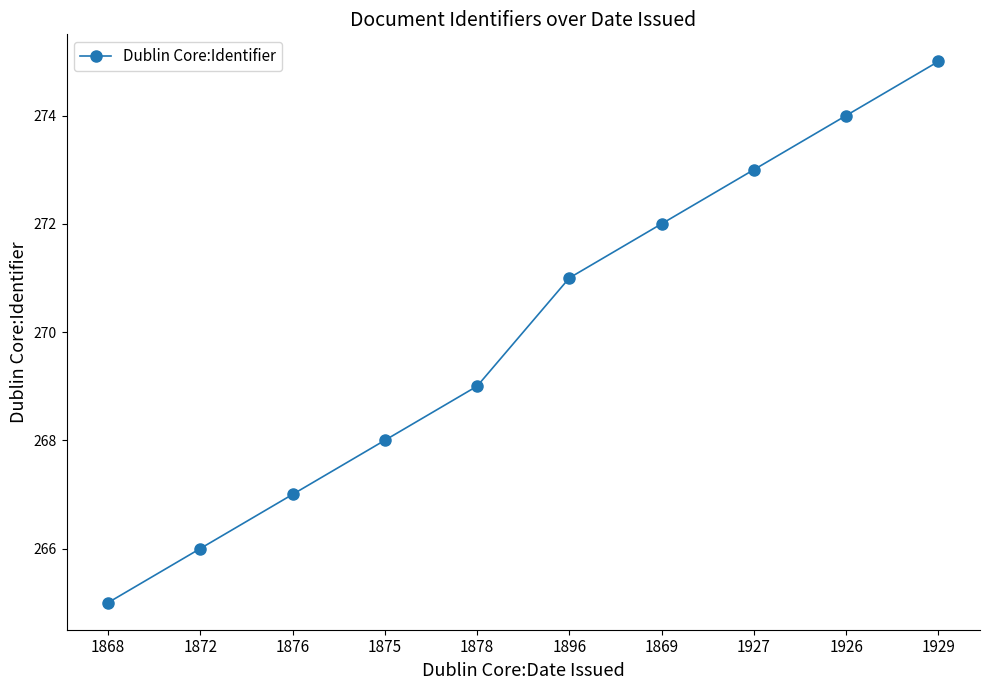

Does the chart display data point markers on the line(s)?

Yes